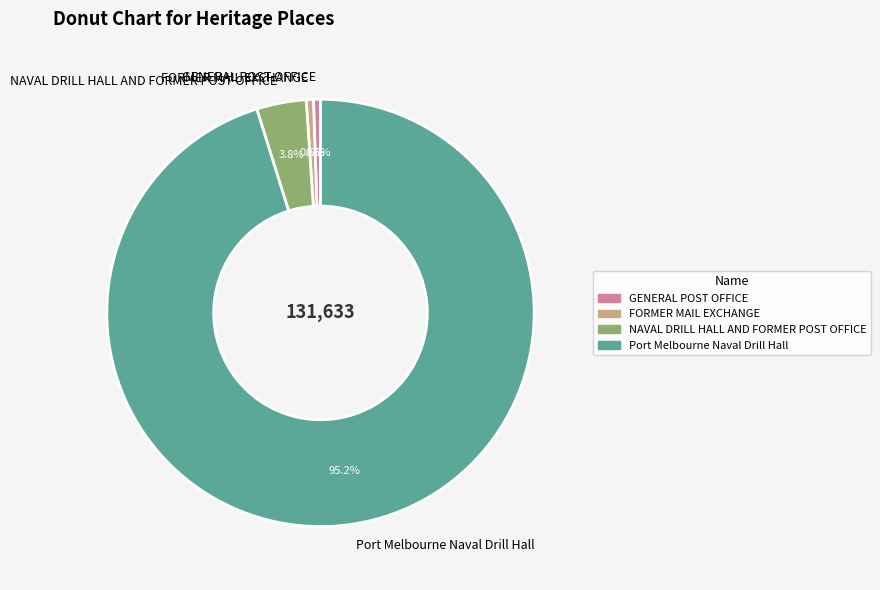

How many slices are in this pie chart?

4